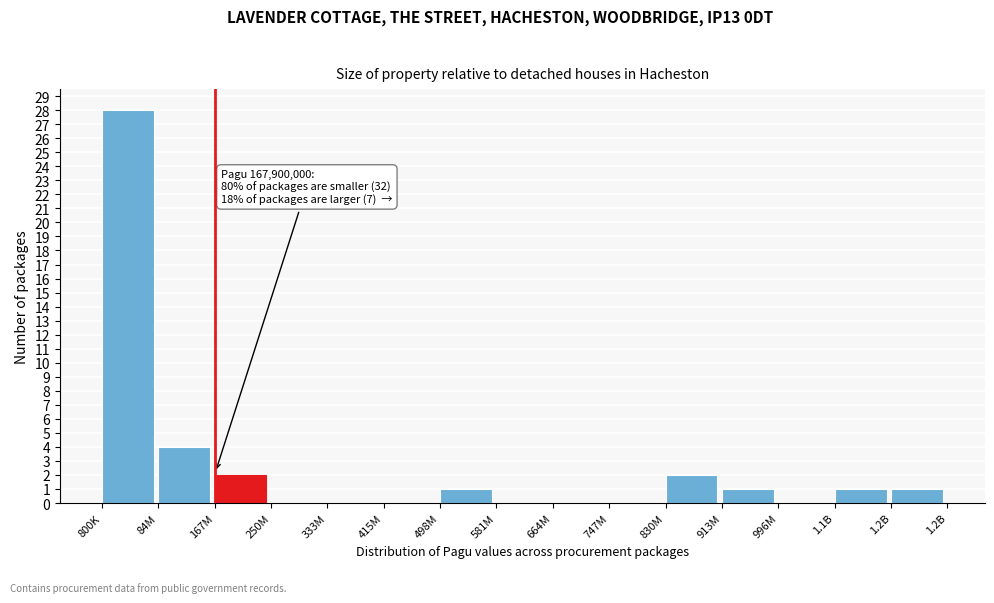

Reading left to right, extract all data points from this chart.

800K=28	84M=4	167M=2	250M=0	333M=0	415M=0	498M=1	581M=0	664M=0	747M=0	830M=2	913M=1	996M=0	1.1B=1	1.2B=1